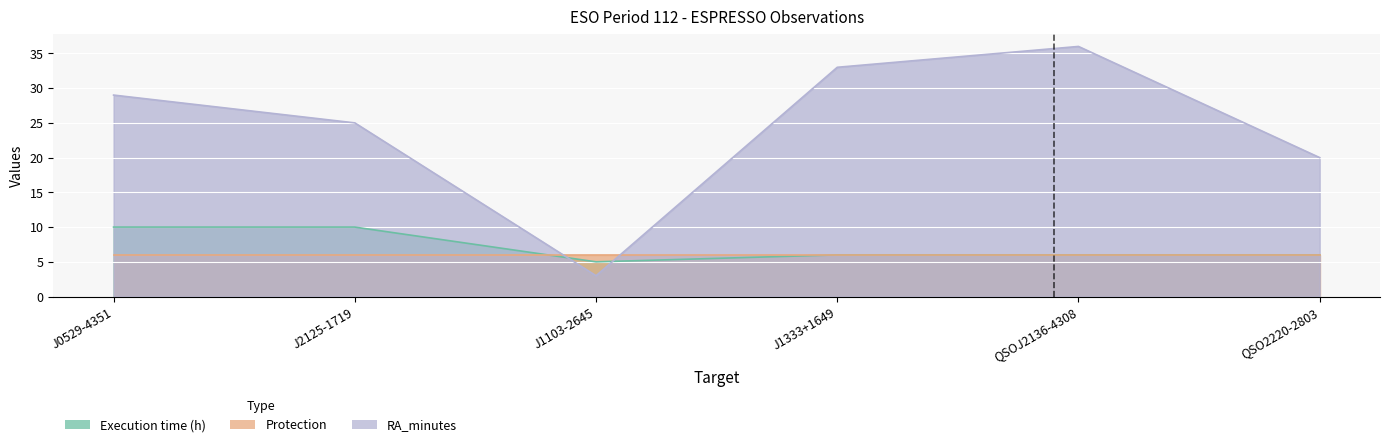

Is it true that RA_minutes equals 29 at J0529-4351?

True